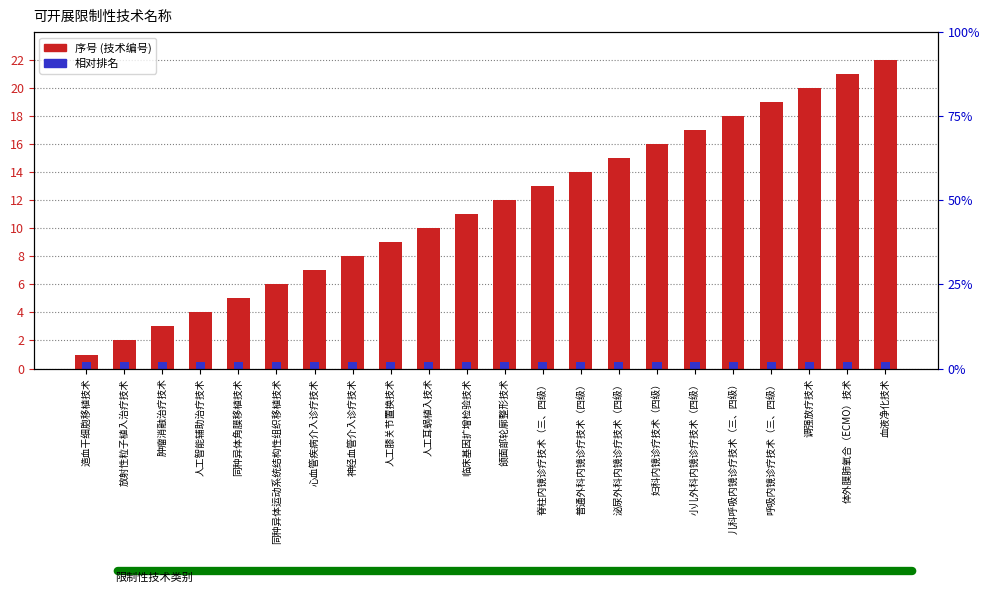

Which series has the largest total across all categories?

序号 (技术编号)